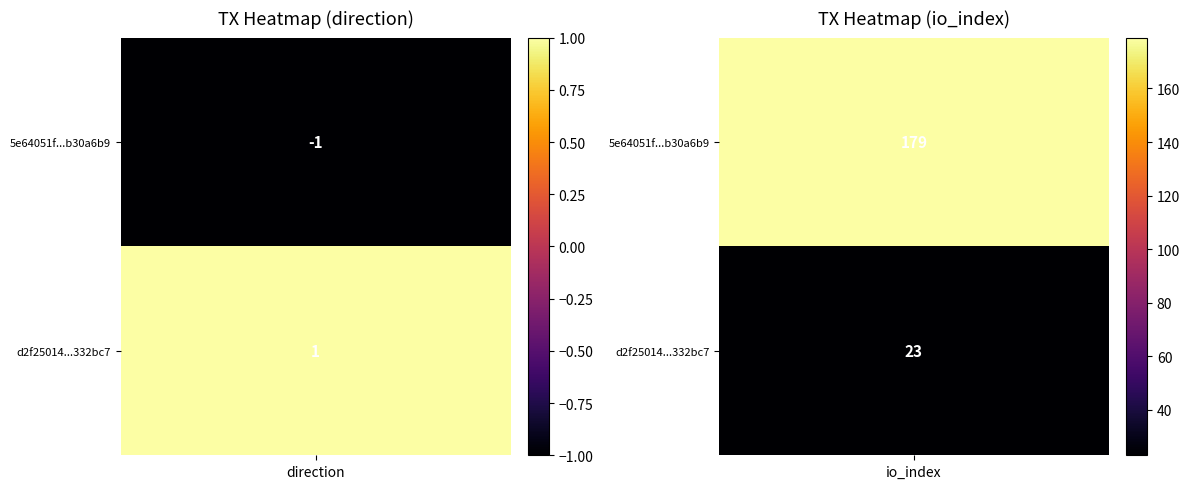

What is the smallest value displayed?

-1